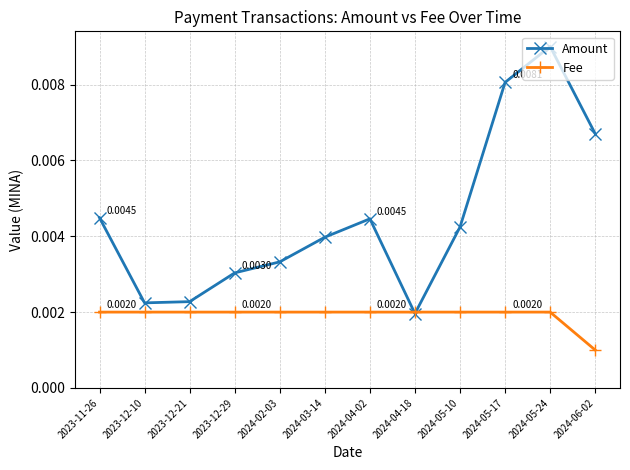

At how many categories does at least one series exceed 0?

12